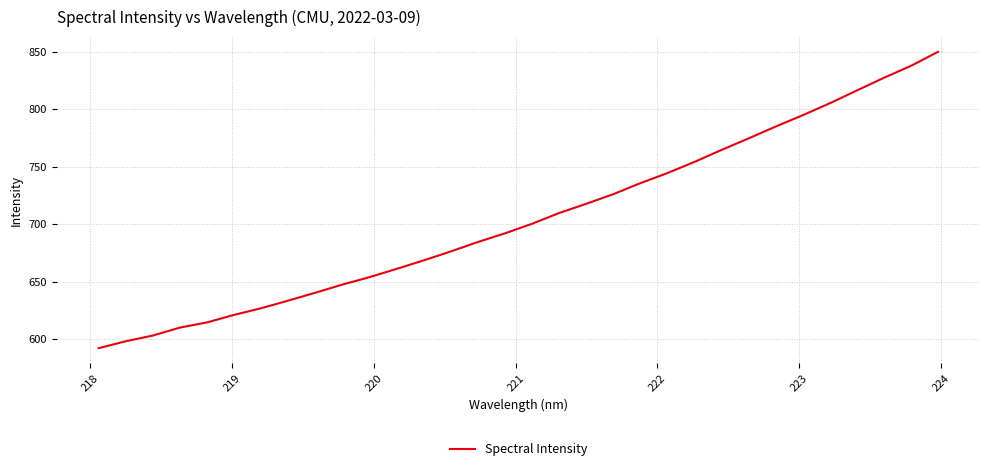

What is the minimum value shown in the chart?

592.1